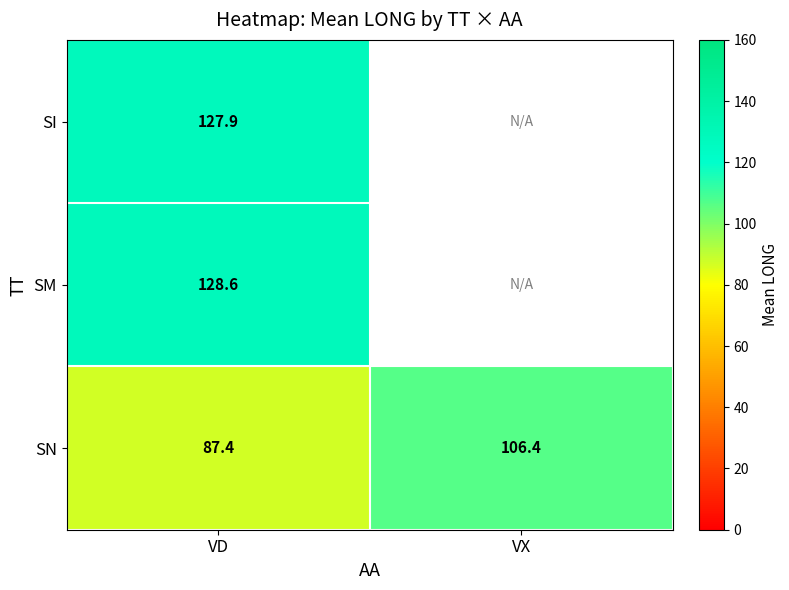

Which label corresponds to the smallest value in the chart?

VD